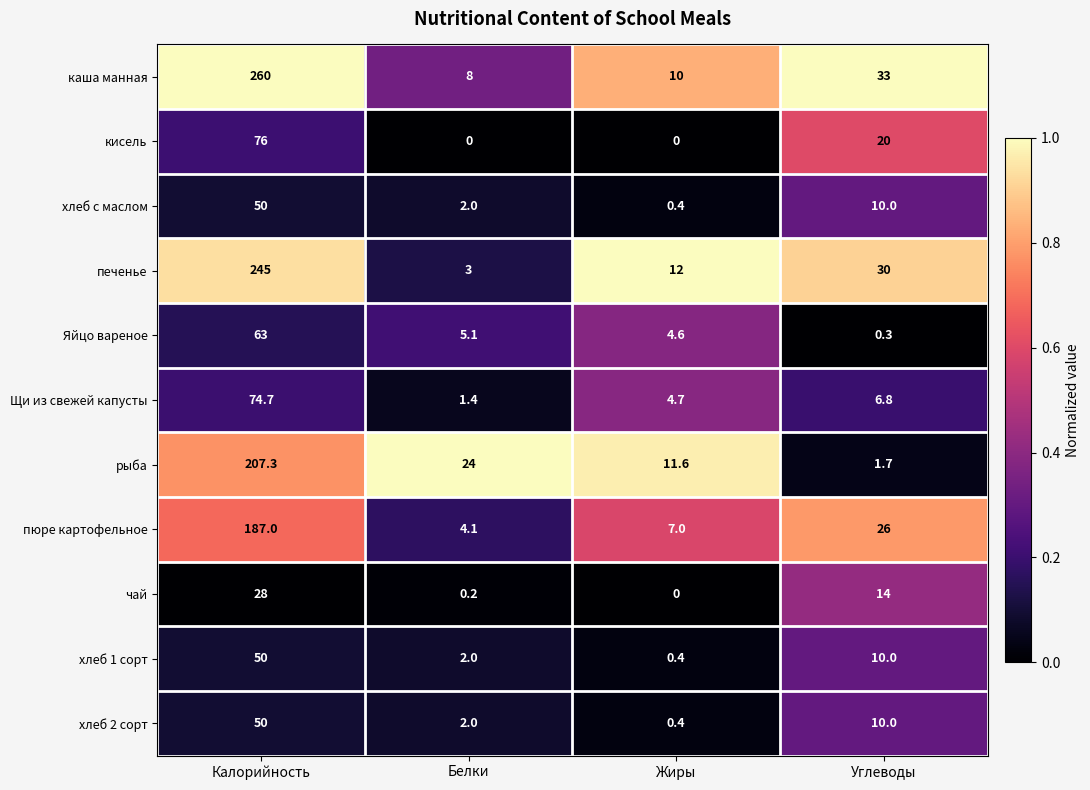

Where does the чай series first go above 14?

Калорийность